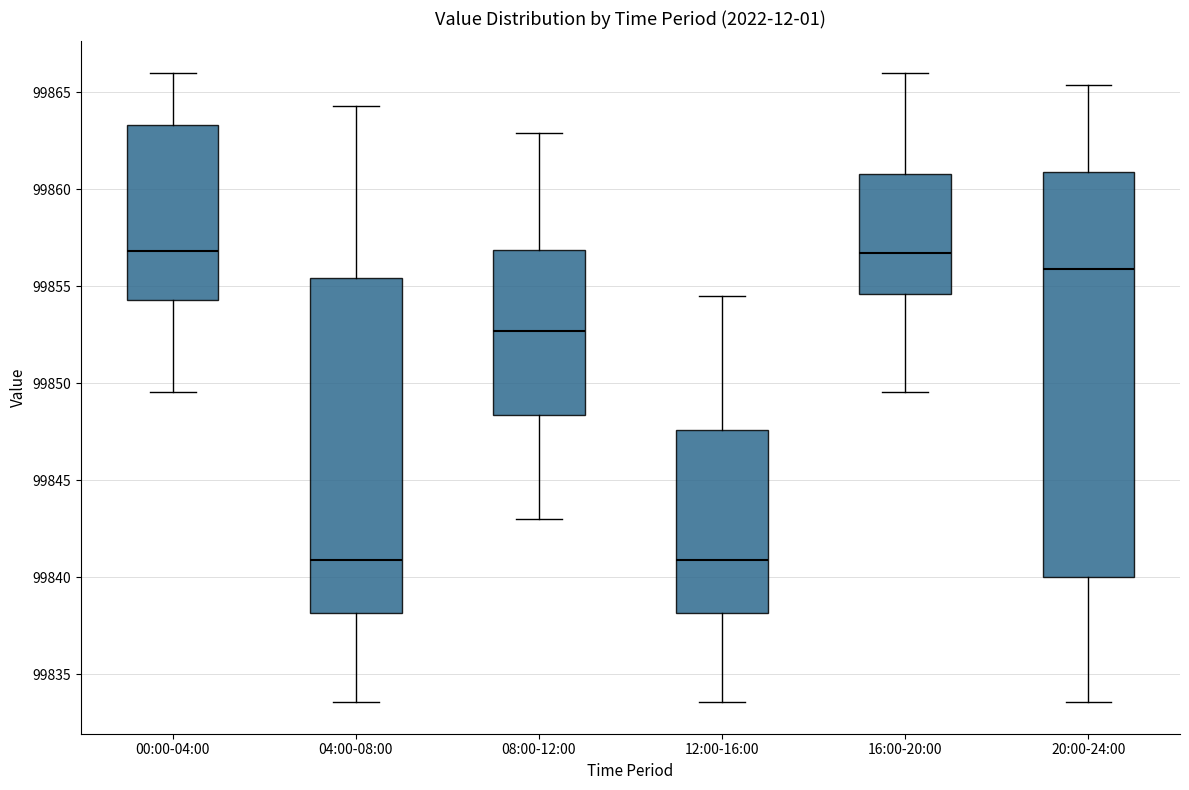

Reading left to right, transcribe this box plot: for each box, give where its median line is, the range the box spans, and where its two whiskers end, as read against the y-axis. The values are not printed on the chart, so give them approximately, as read against the axis.

00:00-04:00: median 99857.0, box 99854.5 to 99863.5, whiskers 99849.5 to 99866.0
04:00-08:00: median 99841.0, box 99838.0 to 99855.5, whiskers 99833.5 to 99864.5
08:00-12:00: median 99852.5, box 99848.5 to 99857.0, whiskers 99843.0 to 99863.0
12:00-16:00: median 99841.0, box 99838.0 to 99847.5, whiskers 99833.5 to 99854.5
16:00-20:00: median 99856.5, box 99854.5 to 99861.0, whiskers 99849.5 to 99866.0
20:00-24:00: median 99856.0, box 99840.0 to 99861.0, whiskers 99833.5 to 99865.5